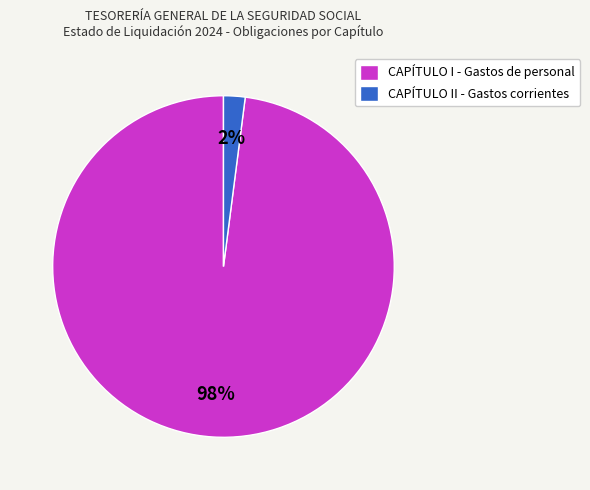

What is the smallest slice in the pie chart?

CAPÍTULO II - Gastos corrientes